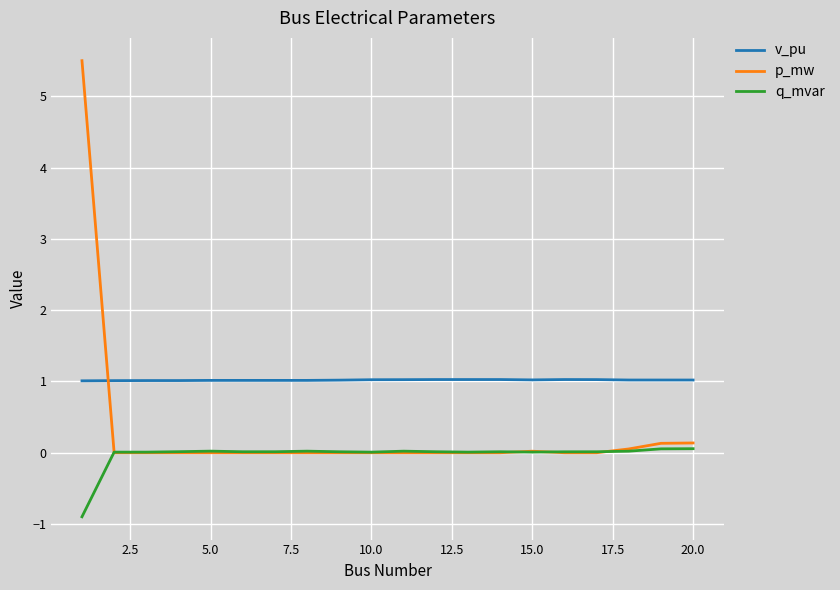

Which series has the largest total across all categories?

v_pu